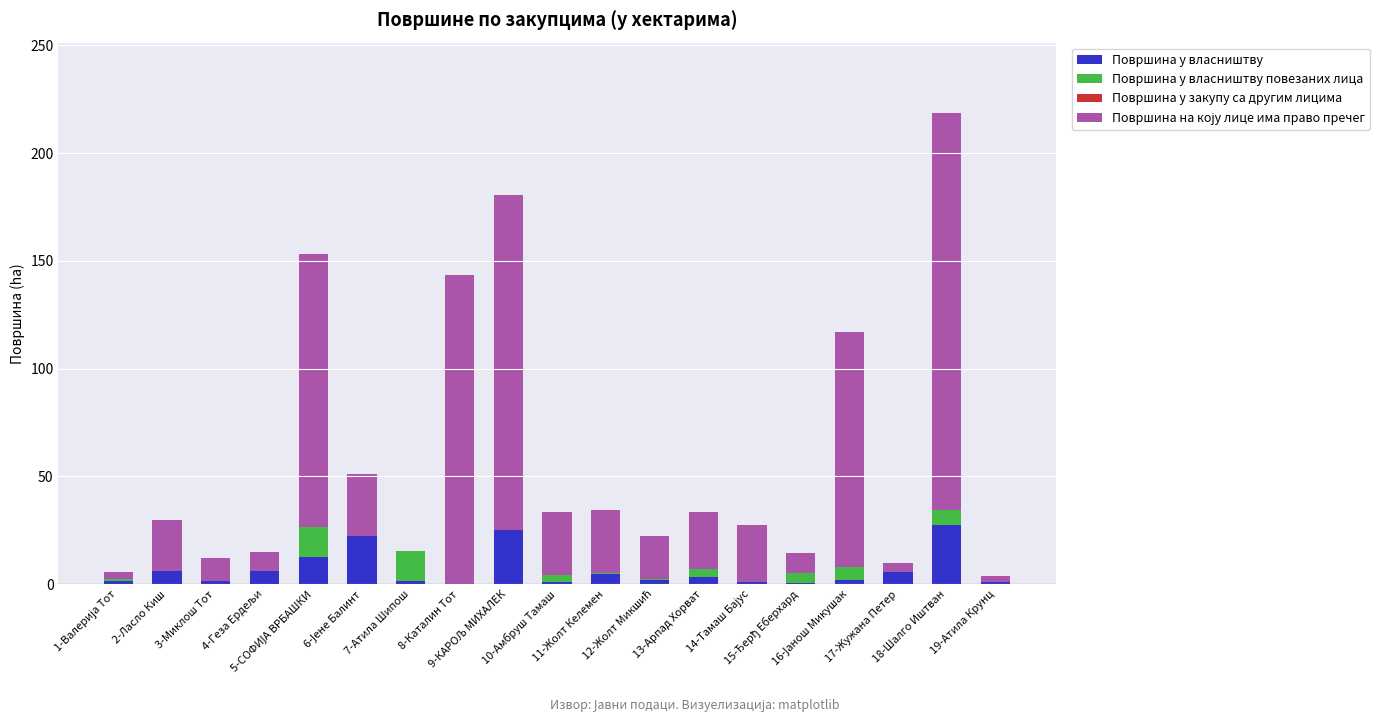

At how many categories does at least one series exceed 28?

8